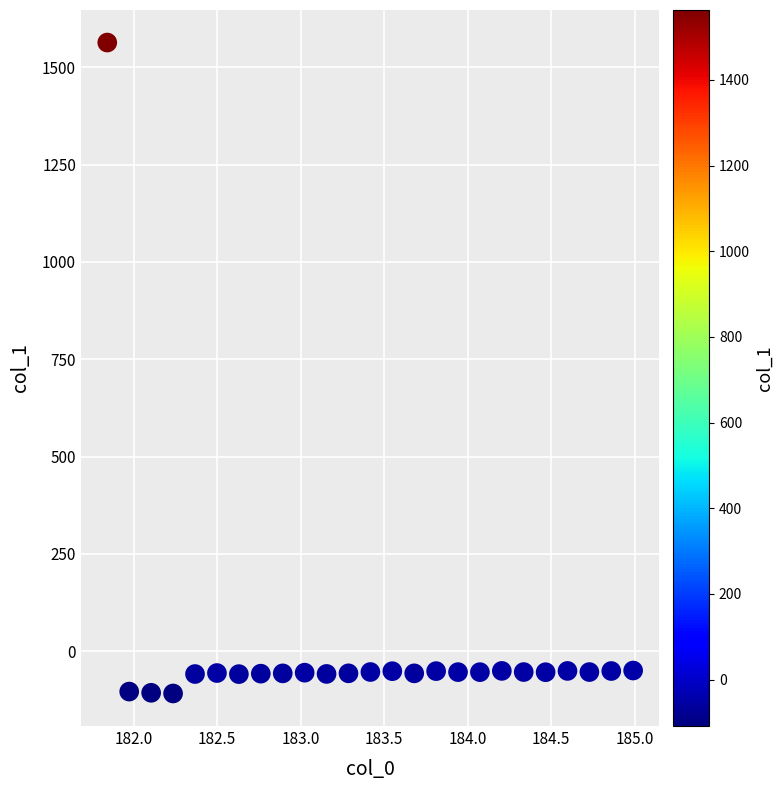

What is the range of Y values (max minus min)?

1671.8